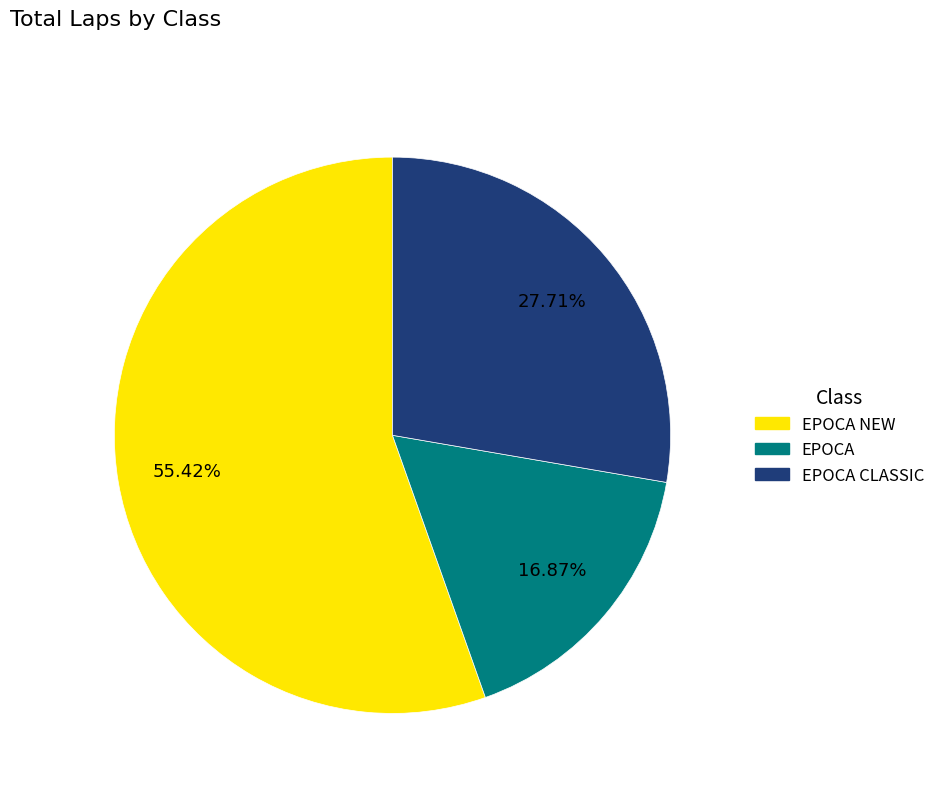

Is there any slice that represents more than half of the pie?

Yes